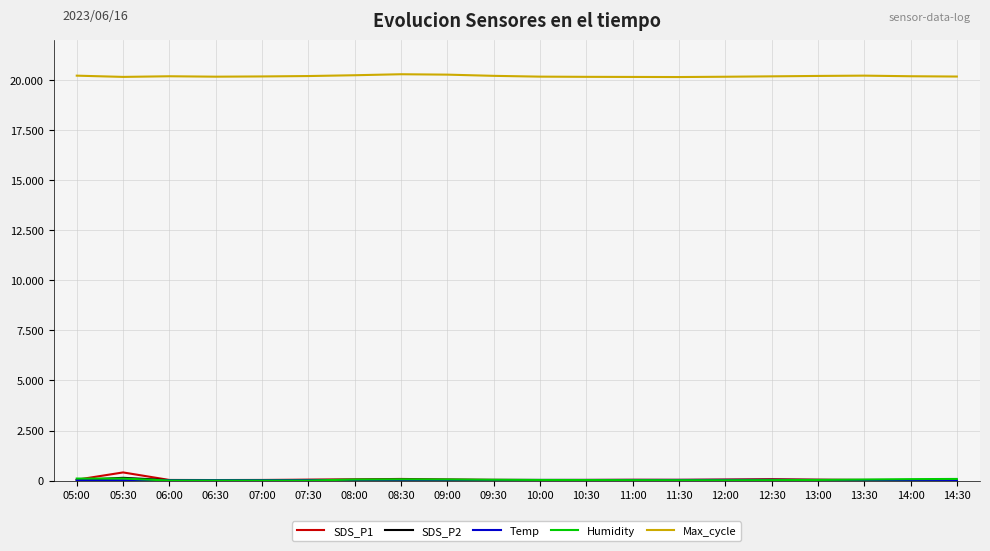

Does the chart display data point markers on the line(s)?

No